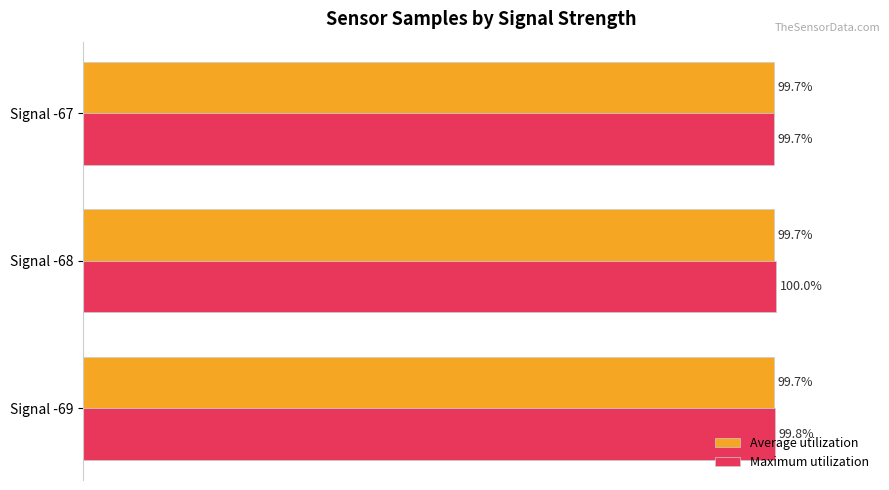

What are all the series names shown in the legend?

Average utilization, Maximum utilization